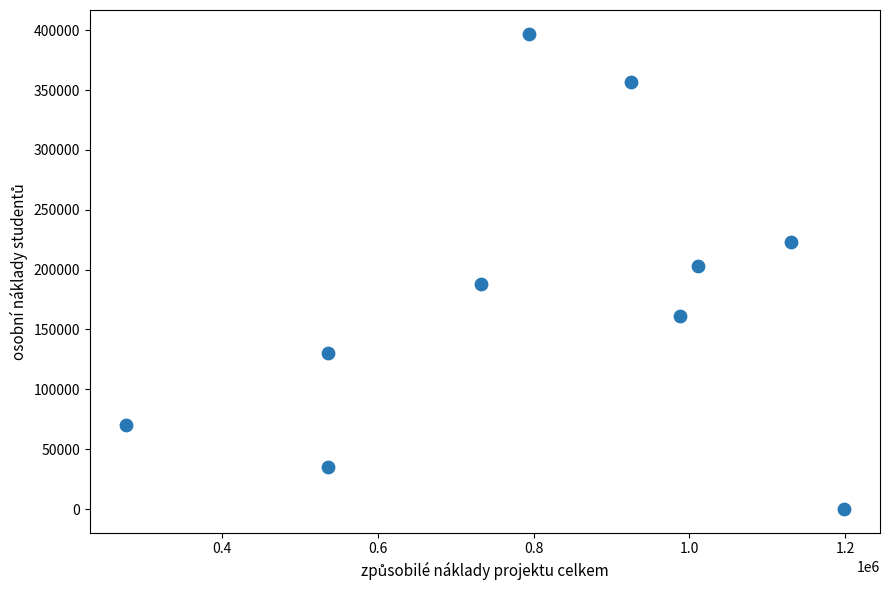

What Y value in the scatter plot is closest to 198581?

203120